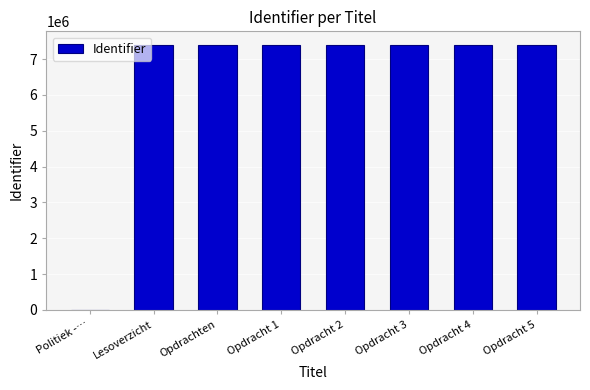

What is the greatest value displayed?

7402352